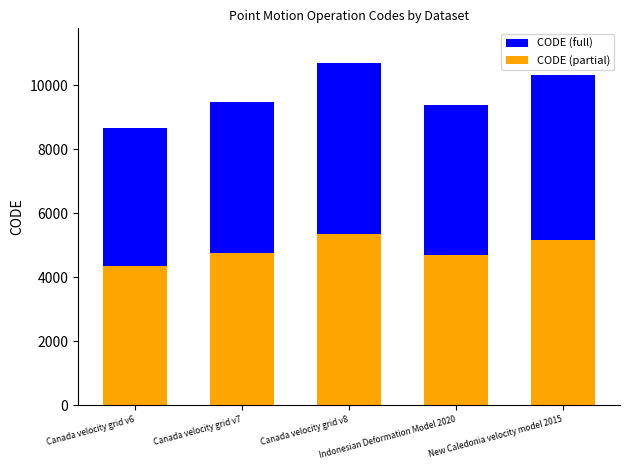

Which series has the widest spread of values?

CODE (full)